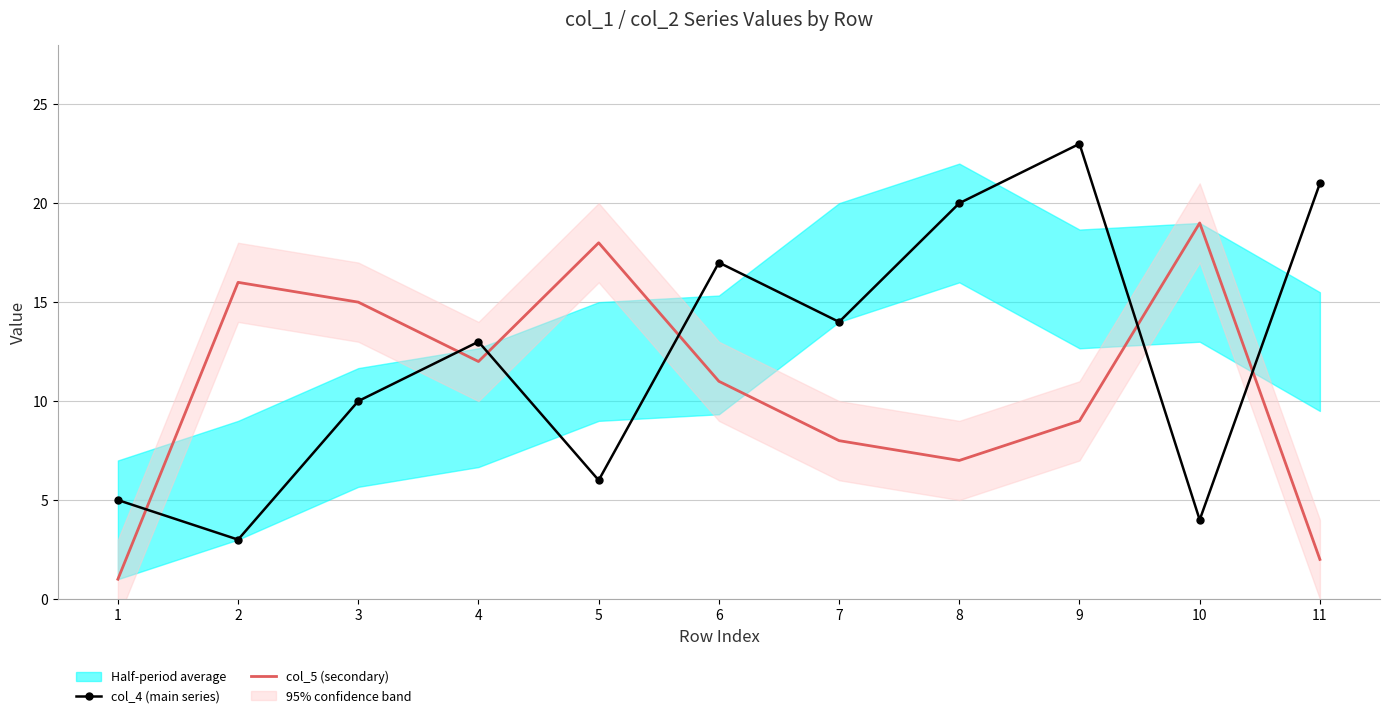

After their last crossing, which series has the higher values: col_4 (main series) or col_5 (secondary)?

col_4 (main series)